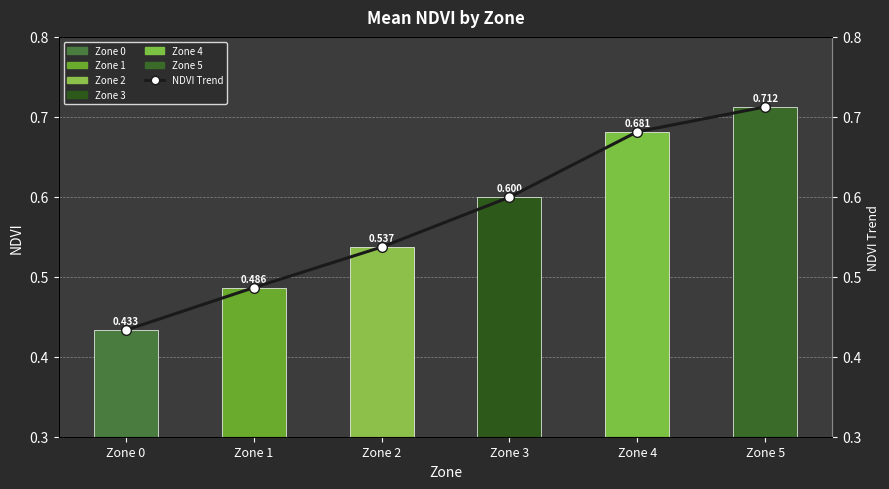

Rank the series by their maximum value, from lowest to highest.

Mean NDVI, NDVI Trend